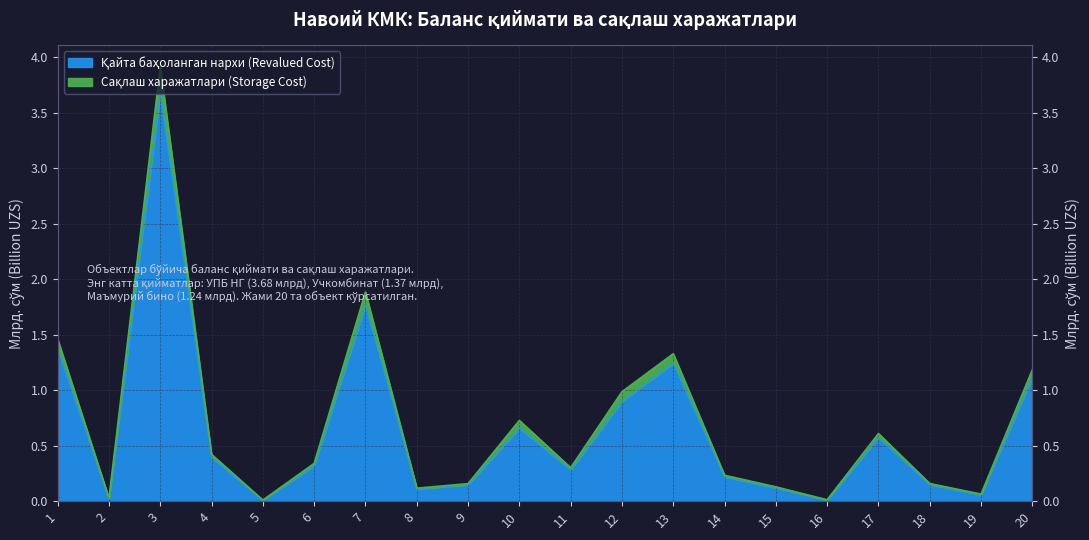

Reading right to left, extract all data points from this chart.

Қайта баҳоланган нархи (Revalued Cost): 20=1.1	19=0.1	18=0.1	17=0.6	16=0.0	15=0.1	14=0.2	13=1.2	12=0.9	11=0.3	10=0.7	9=0.1	8=0.1	7=1.8	6=0.3	5=0.0	4=0.4	3=3.7	2=0.0	1=1.4
Сақлаш харажатлари (Storage Cost): 20=1.2	19=0.1	18=0.2	17=0.6	16=0.0	15=0.1	14=0.2	13=1.3	12=1.0	11=0.3	10=0.7	9=0.2	8=0.1	7=1.9	6=0.3	5=0.0	4=0.4	3=3.9	2=0.0	1=1.5